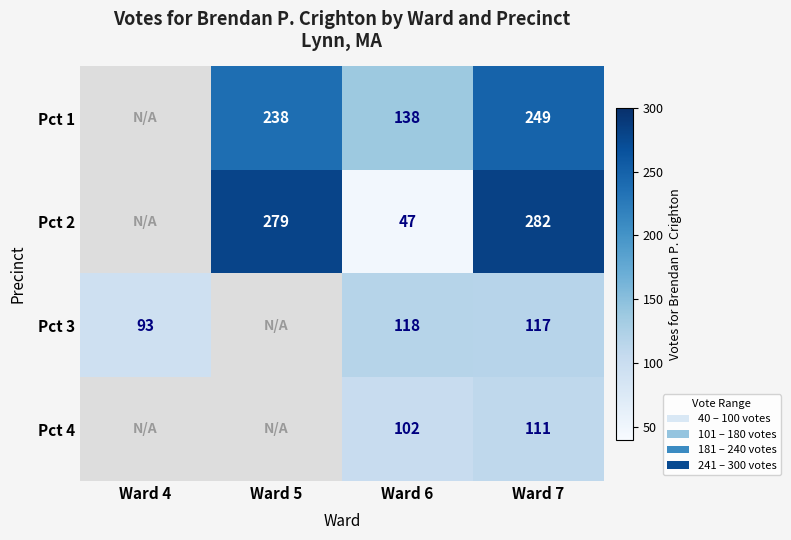

Is it true that Pct 4 equals 102 at Ward 6?

True